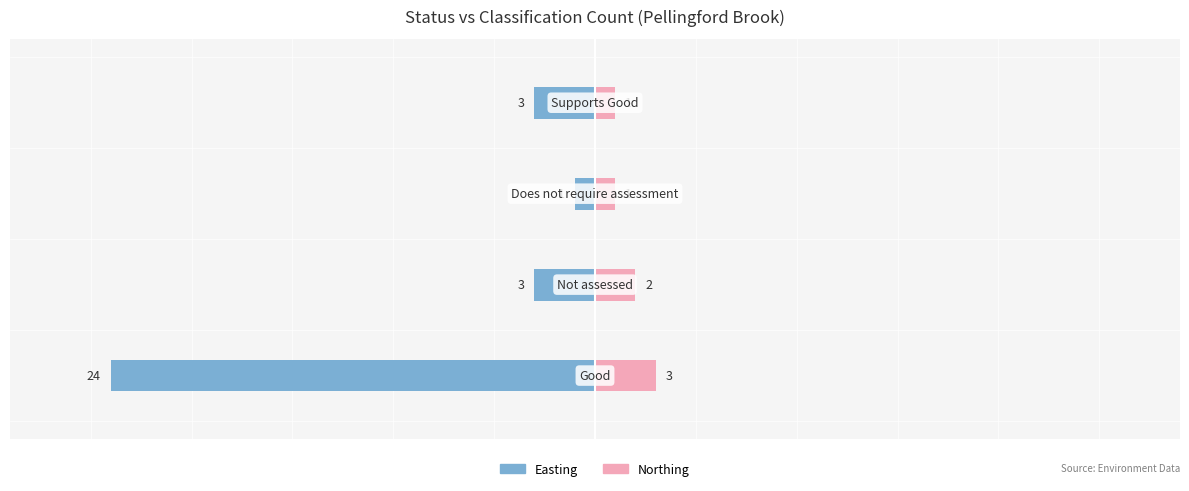

Reading right to left, list all the values displayed in this chart.

Easting (count): -3	-1	-3	-24
Northing (count): 1	1	2	3